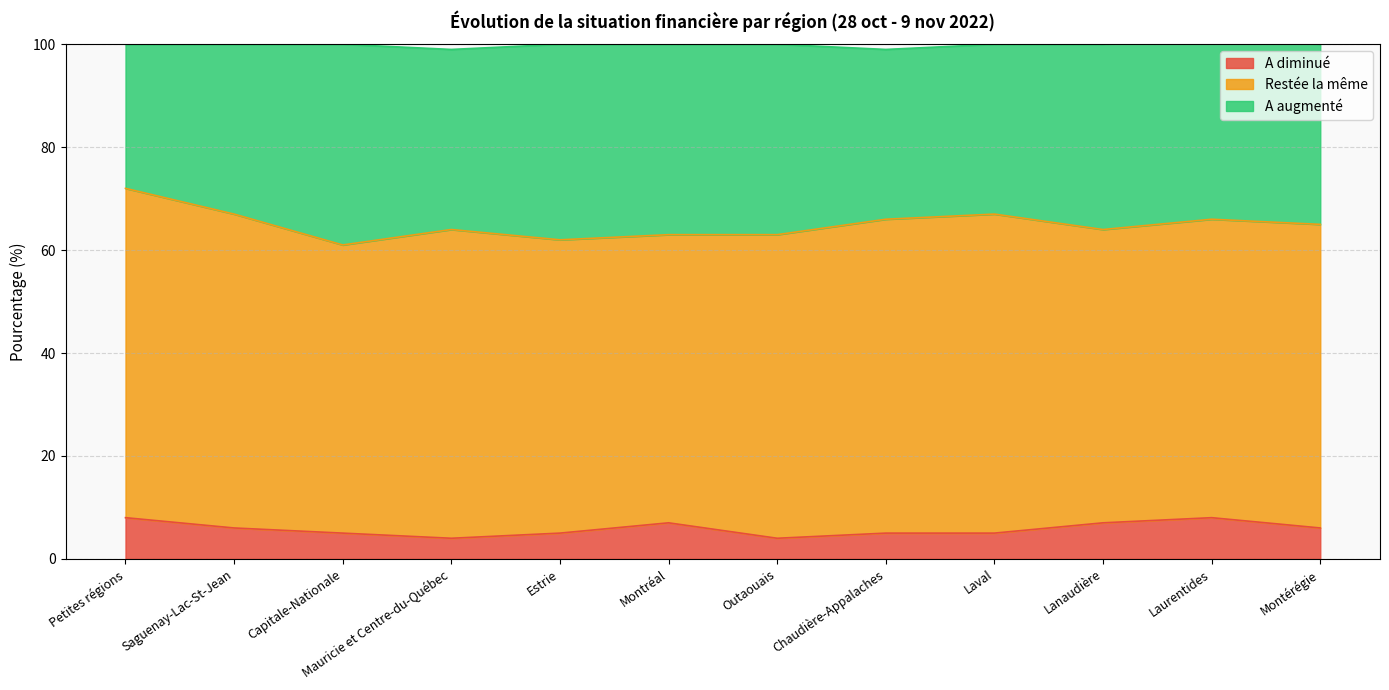

Which category has the highest value across all series?

Petites régions